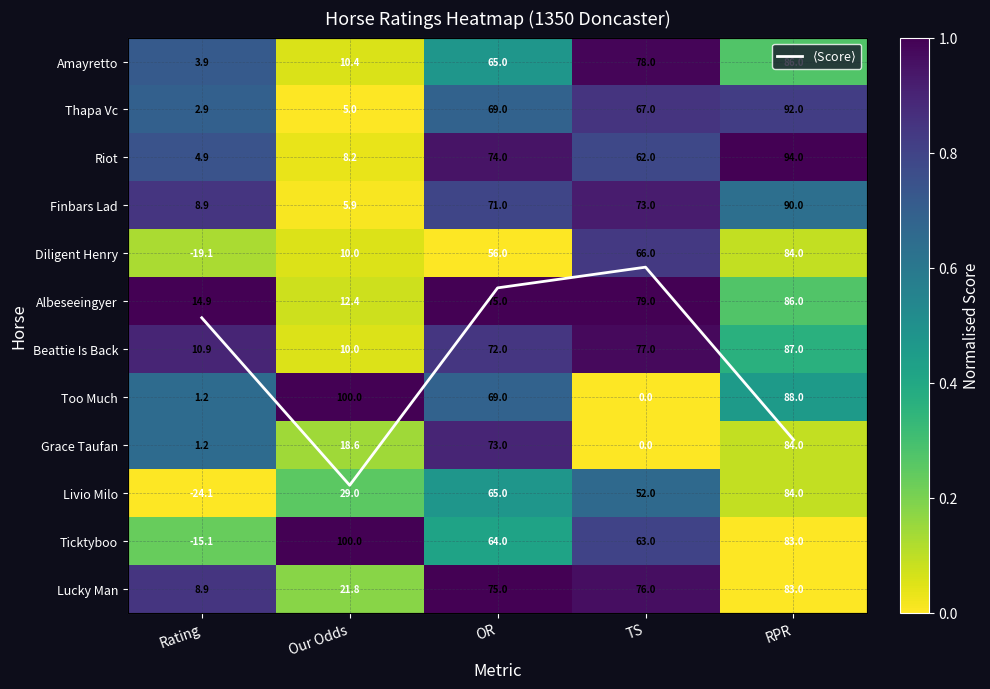

Is the value of Albeseeingyer at Our Odds greater than the value of Livio Milo at Our Odds?

No